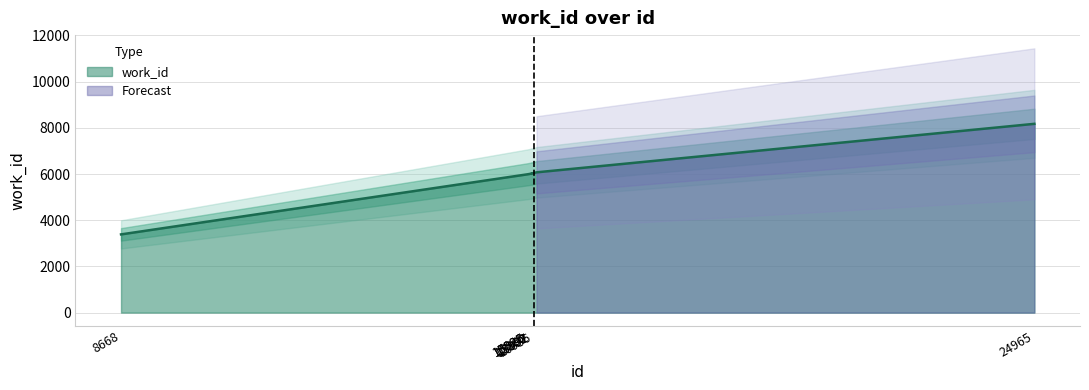

What is the ratio of the value at 15925 to the value at 15926?

1.0